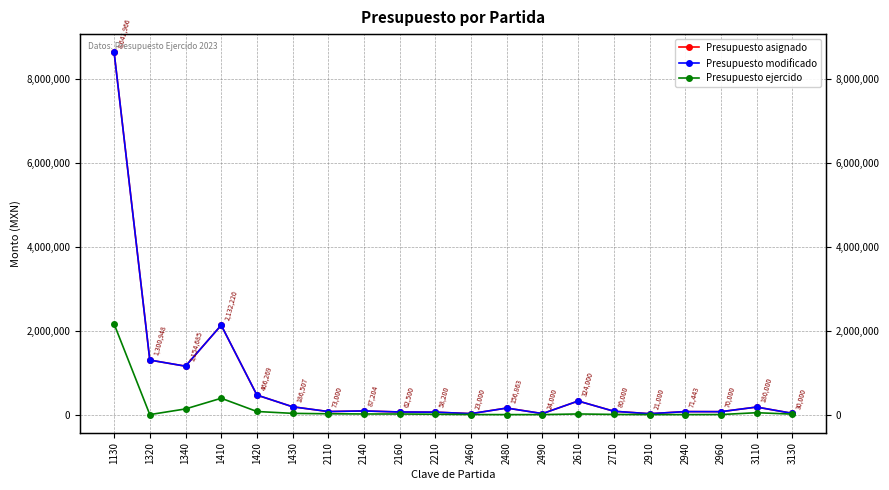

Which category has the lowest value across all series?

1320